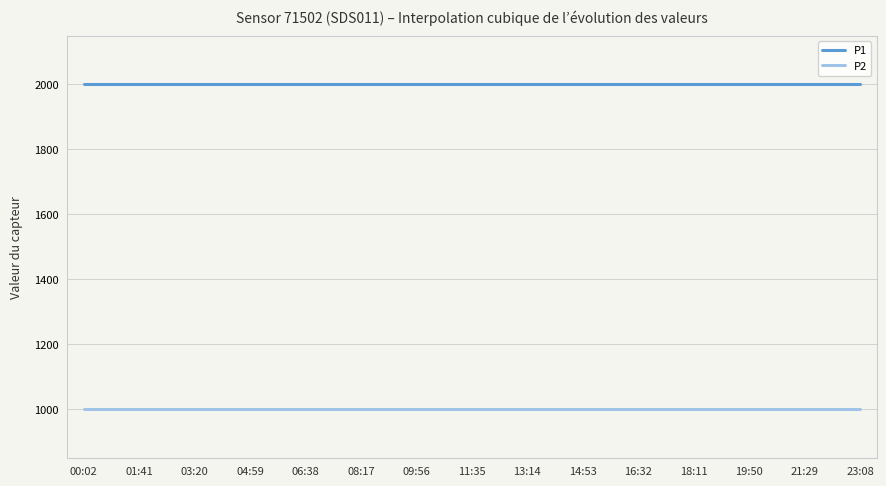

Which series has the largest total across all categories?

P1